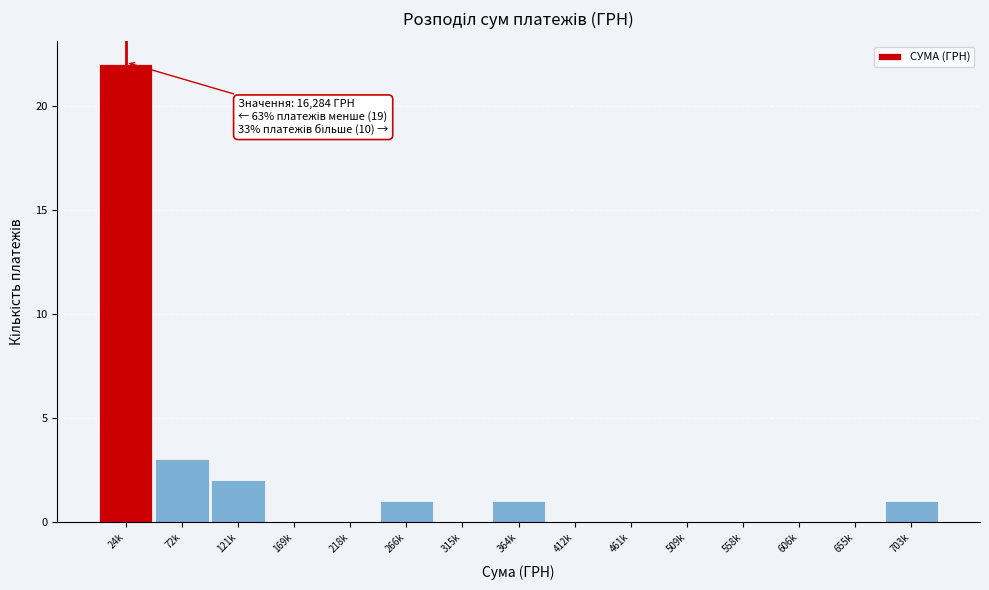

Reading left to right, list all the values displayed in this chart.

24k=22	72k=3	121k=2	169k=0	218k=0	266k=1	315k=0	364k=1	412k=0	461k=0	509k=0	558k=0	606k=0	655k=0	703k=1